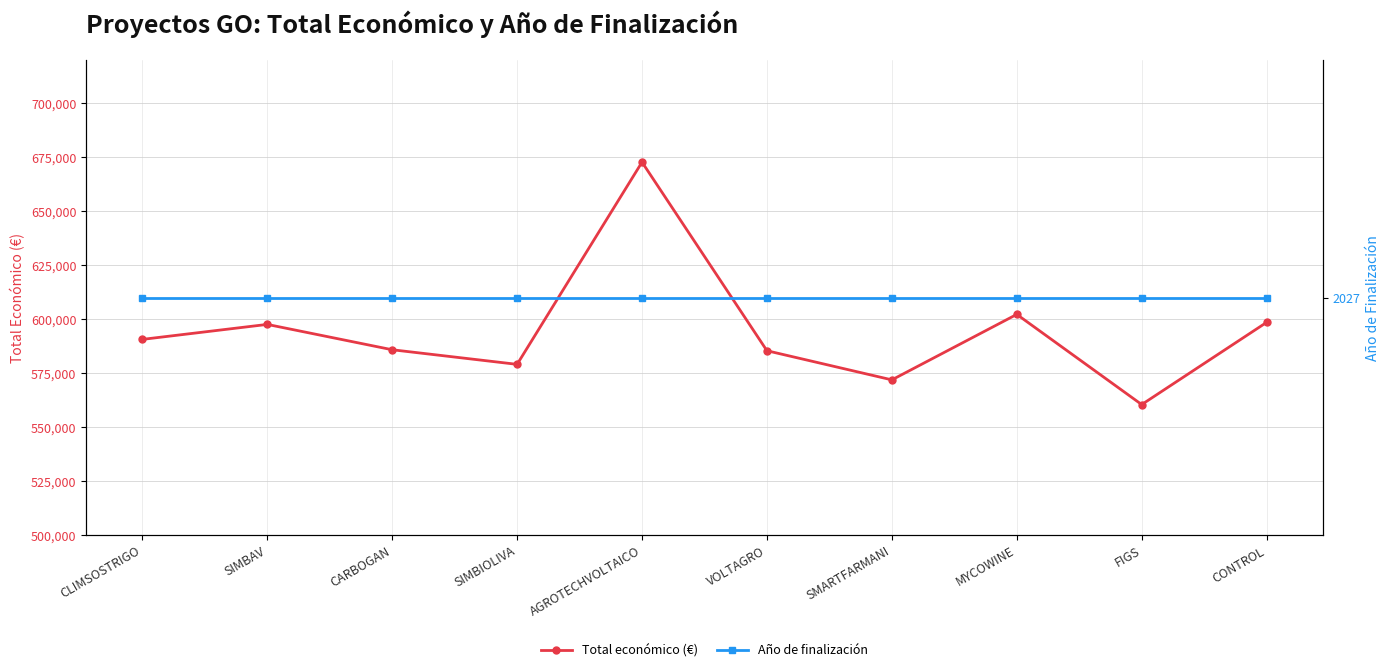

What is the difference between the Total económico (€) values at SIMBAV and FIGS?

37122.0